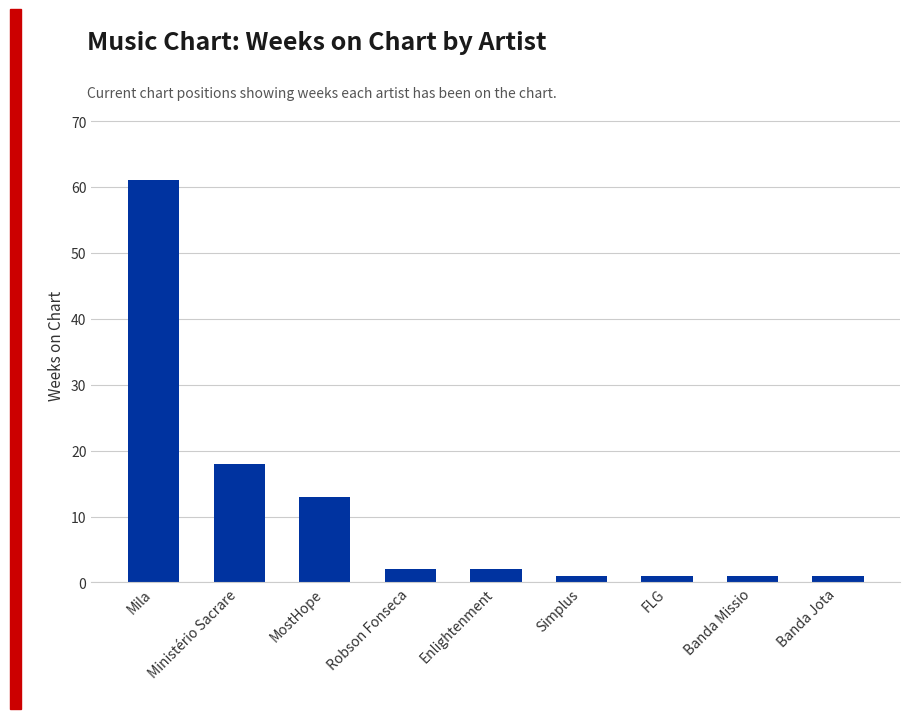

What is the average value?

11